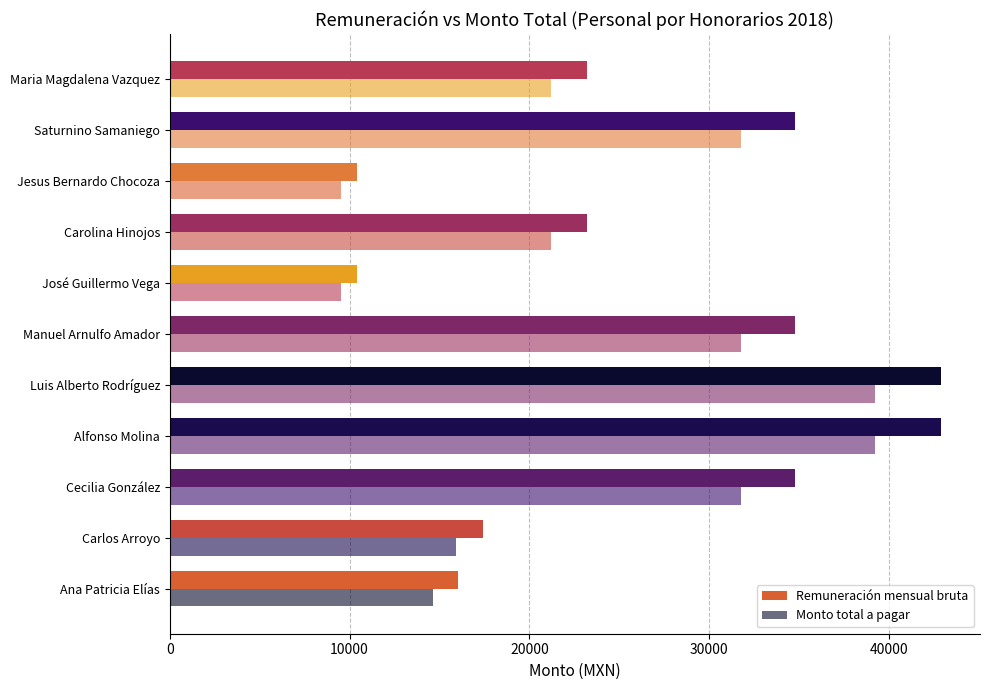

How many categories are shown in the chart?

11